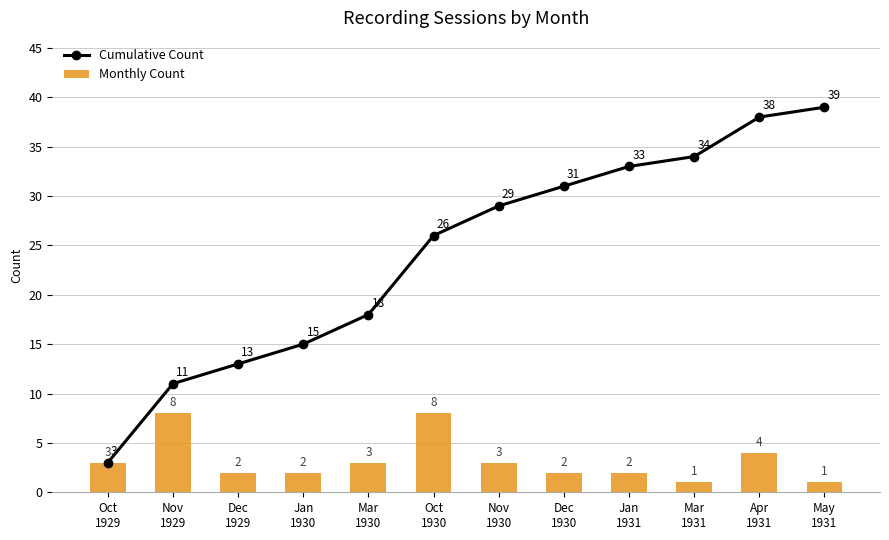

Which label corresponds to the smallest value in the chart?

Mar
1931